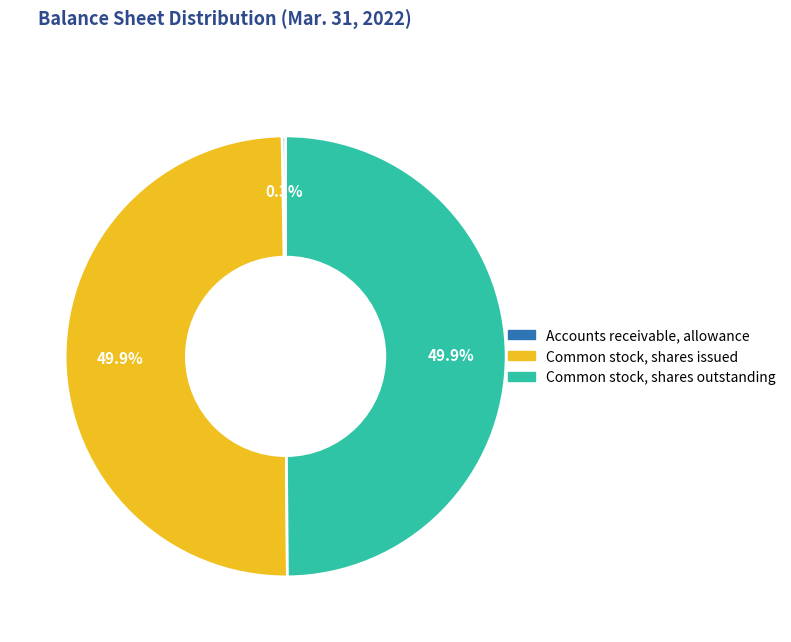

True or false: Common stock, shares outstanding accounts for 40% of the total.

False